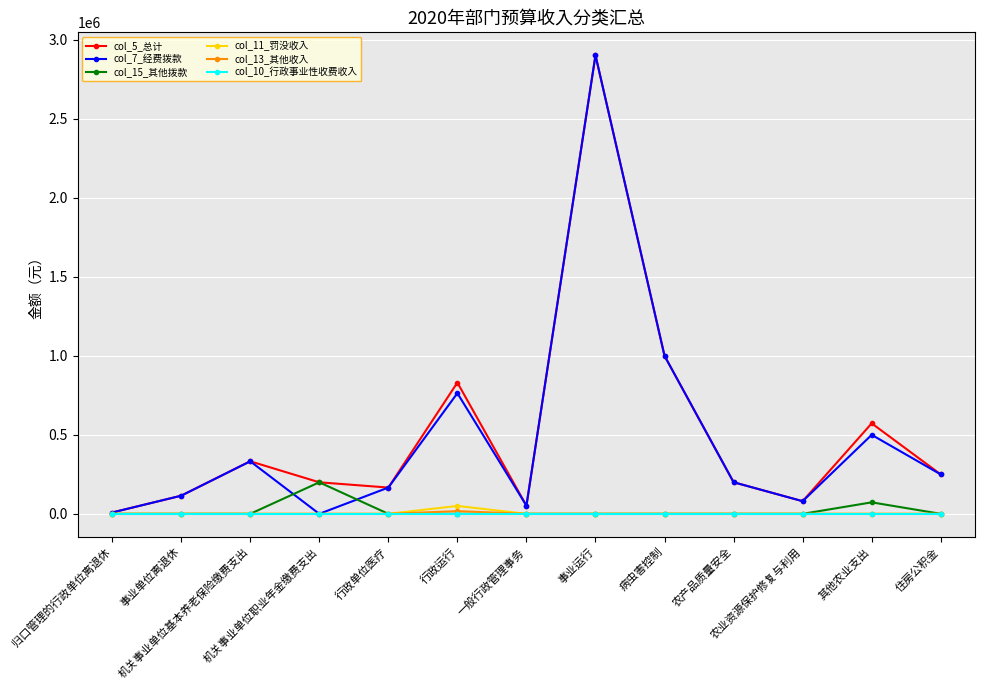

What is the label of the 1st point from the right?

住房公积金